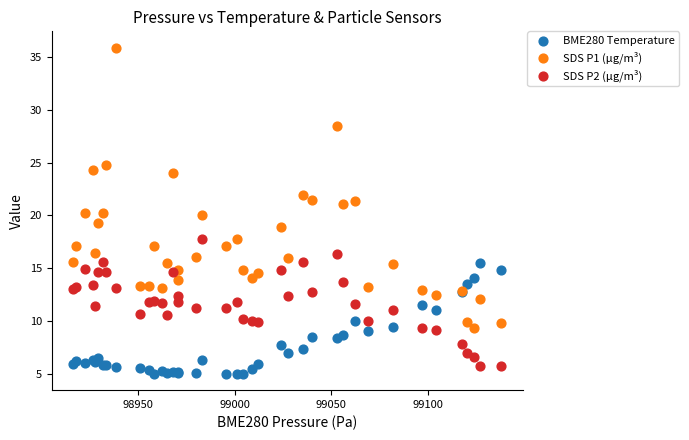

Which series contains the highest Y value?

SDS P1 (µg/m³)